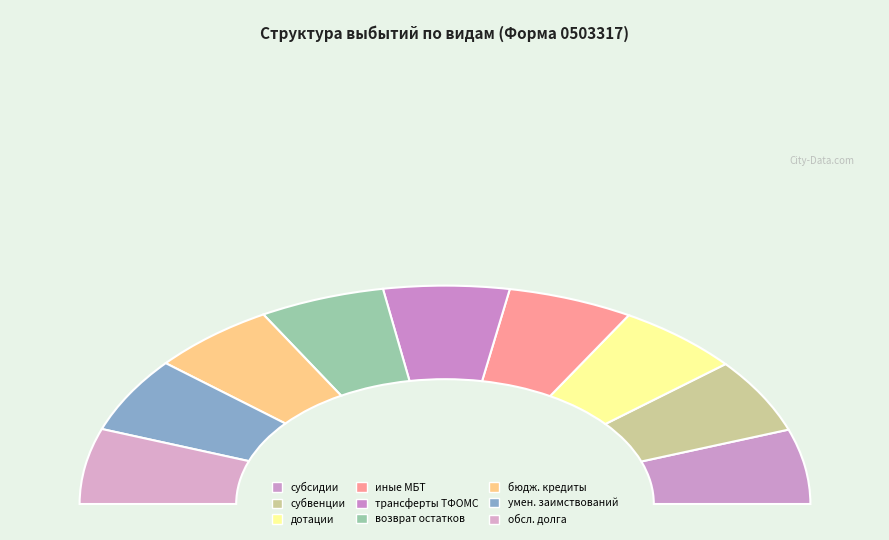

To the nearest percent, what is the combined percentage of возврат неиспользованных остатков and выдача бюджетных кредитов?

22%